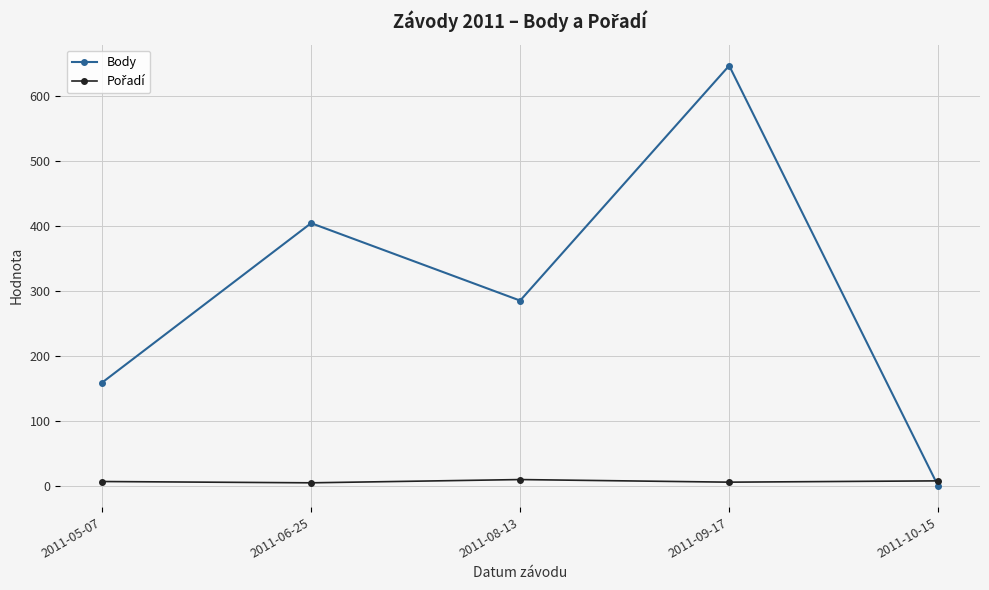

Where is the first local maximum for Body?

2011-06-25